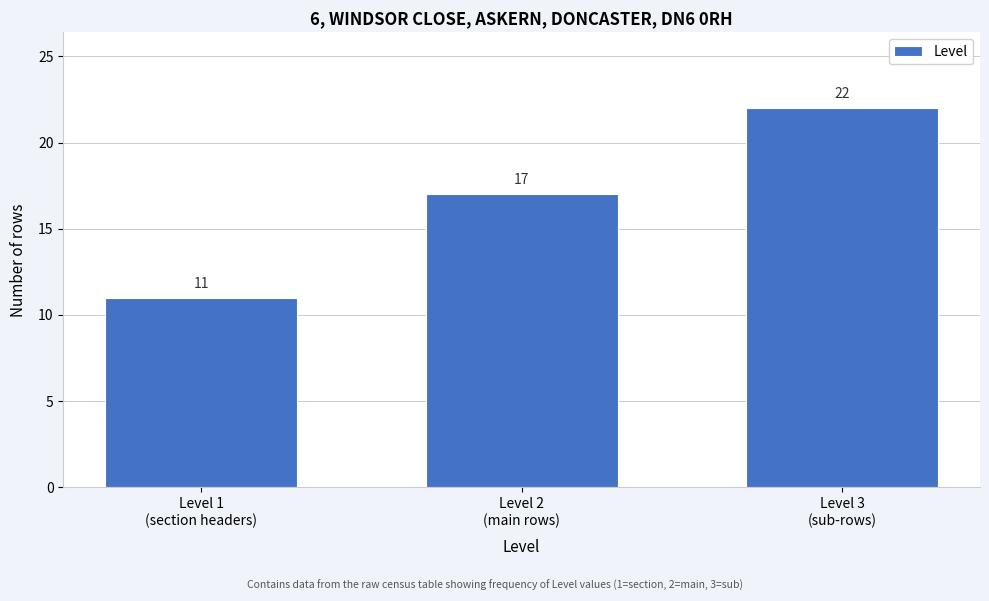

Reading right to left, extract all data points from this chart.

22	17	11